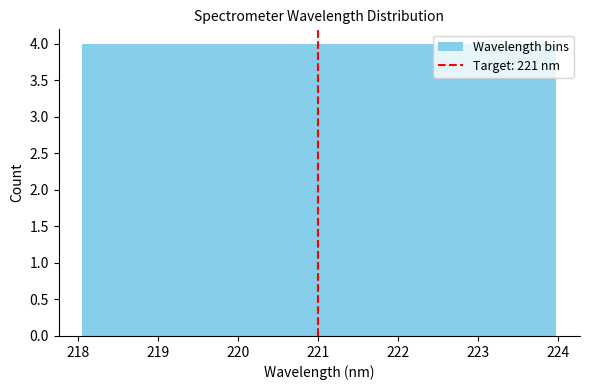

Reading left to right, transcribe this chart: for each bar, give the range it covers on the x-axis and its height. Neither the bar edges nor the heights are printed on the chart, so give them approximately, as read against the axes.

218.1 to 218.8: 4
218.8 to 219.5: 4
219.5 to 220.3: 4
220.3 to 221.0: 4
221.0 to 221.8: 4
221.8 to 222.5: 4
222.5 to 223.2: 4
223.2 to 224.0: 4